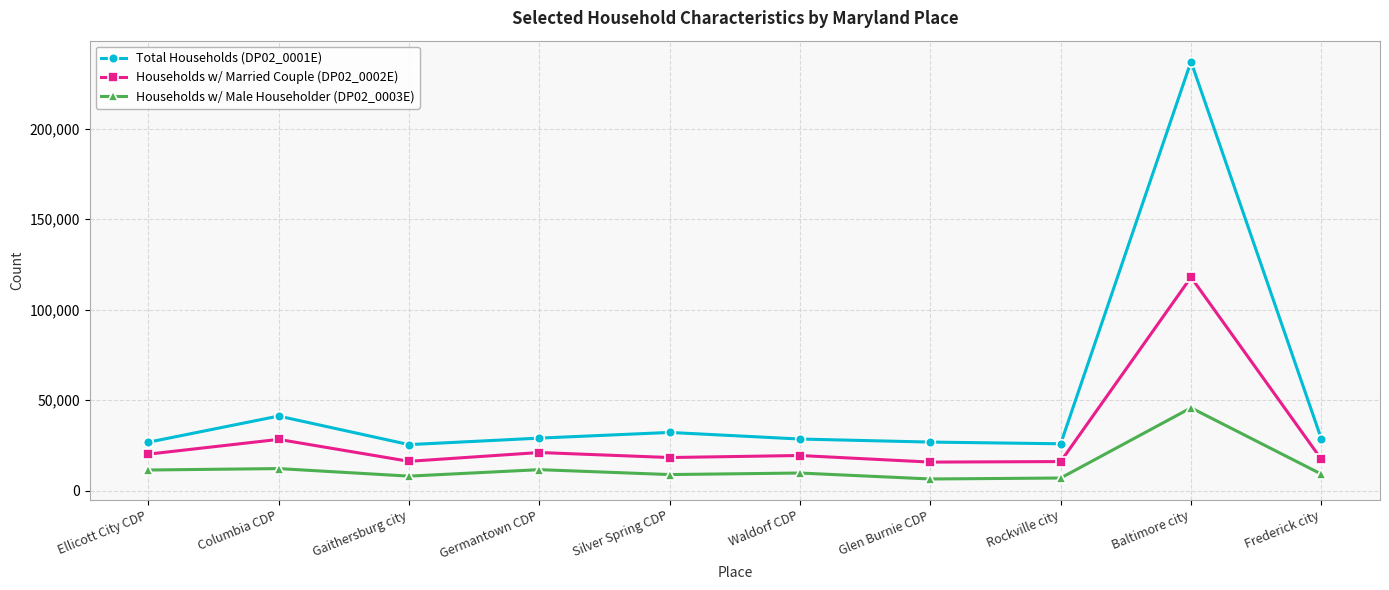

True or false: Total Households (DP02_0001E) and Households w/ Married Couple (DP02_0002E) cross at least once.

False